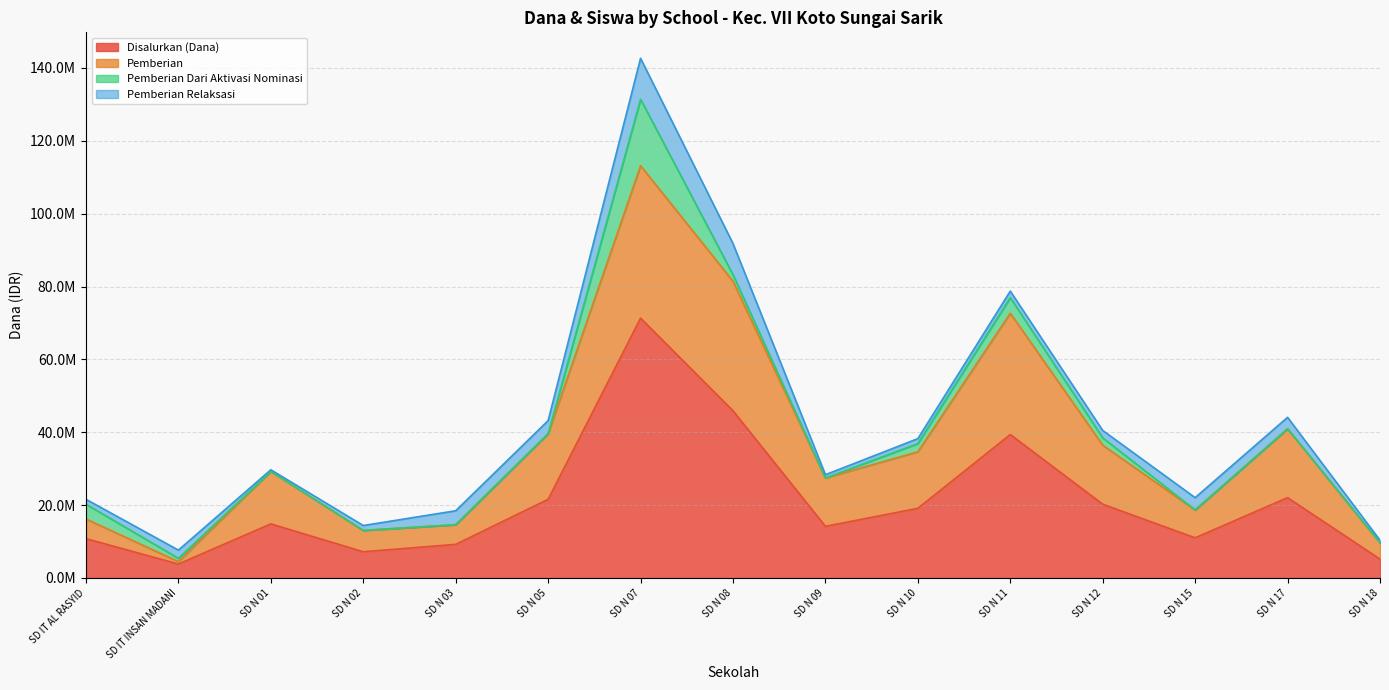

Is it true that Disalurkan (Siswa) equals 10350000 at SD N 18?

True